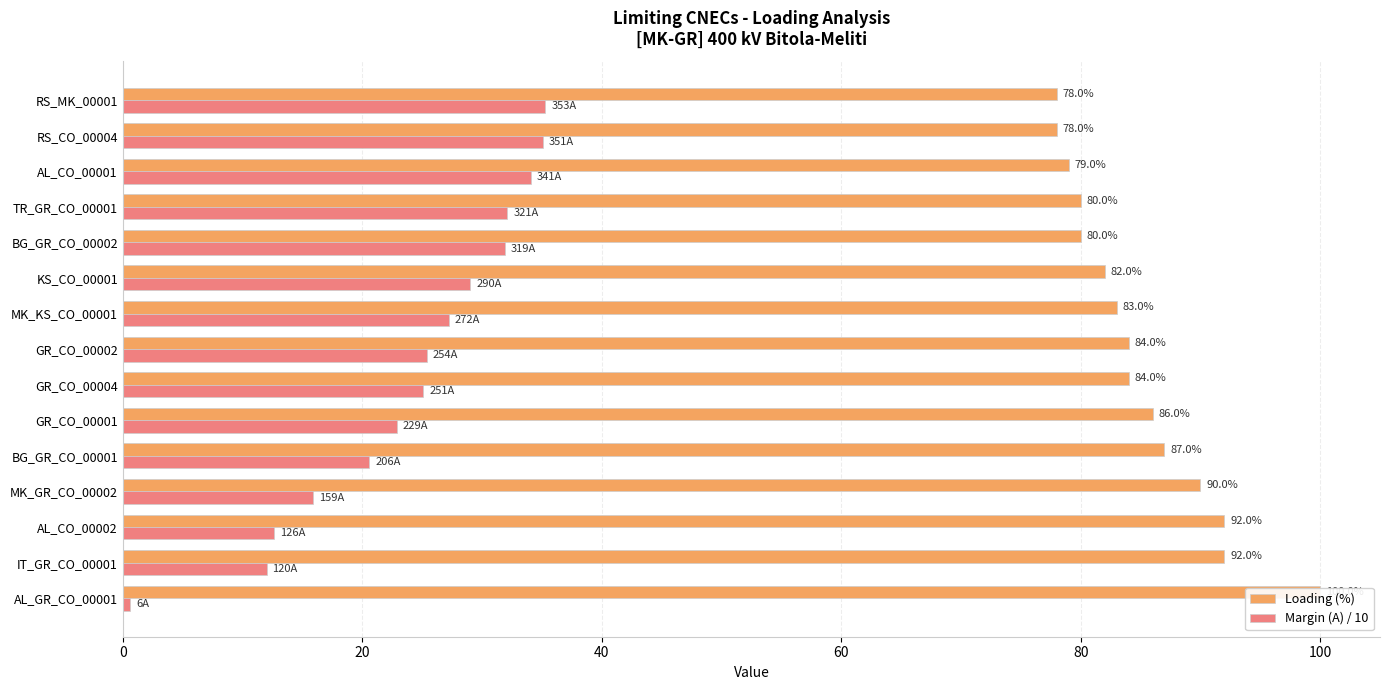

Reading right to left, extract all data points from this chart.

Loading (%): 78.0	78.0	79.0	80.0	80.0	82.0	83.0	84.0	84.0	86.0	87.0	90.0	92.0	92.0	100.0
Margin (A) / 10: 35.3	35.1	34.1	32.1	31.9	29.0	27.2	25.4	25.1	22.9	20.6	15.9	12.6	12.0	0.6